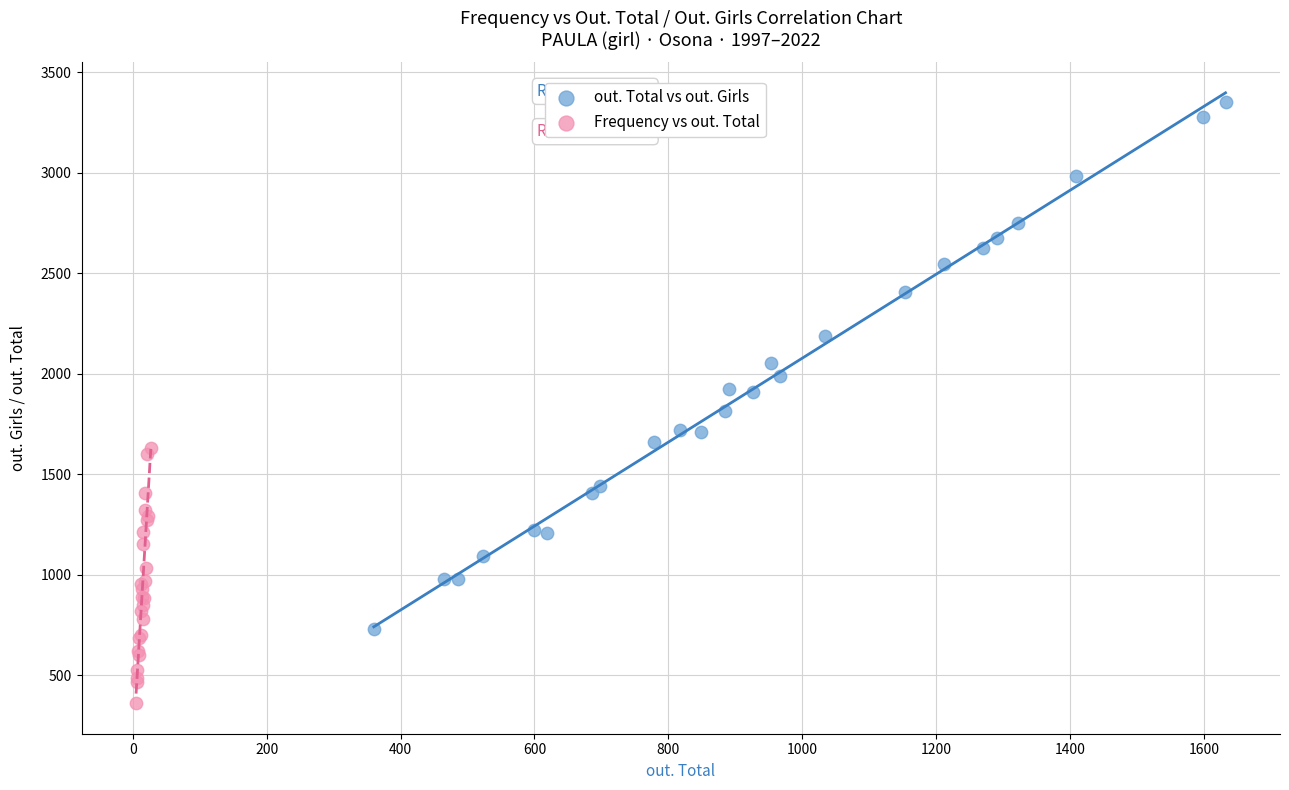

Which series reaches the minimum Y coordinate?

Frequency vs out. Total